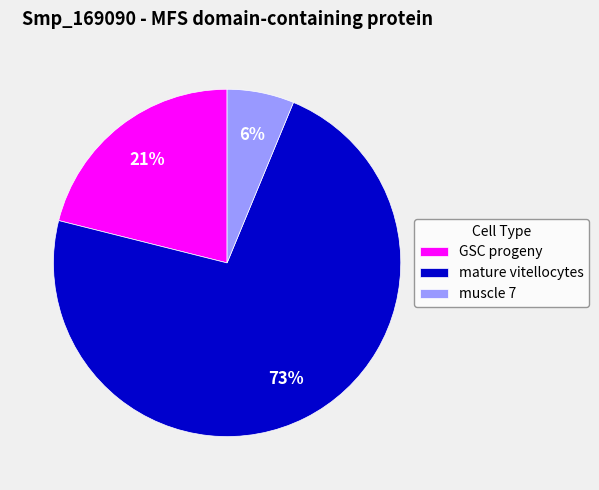

Does muscle 7 represent more than half of the total?

No